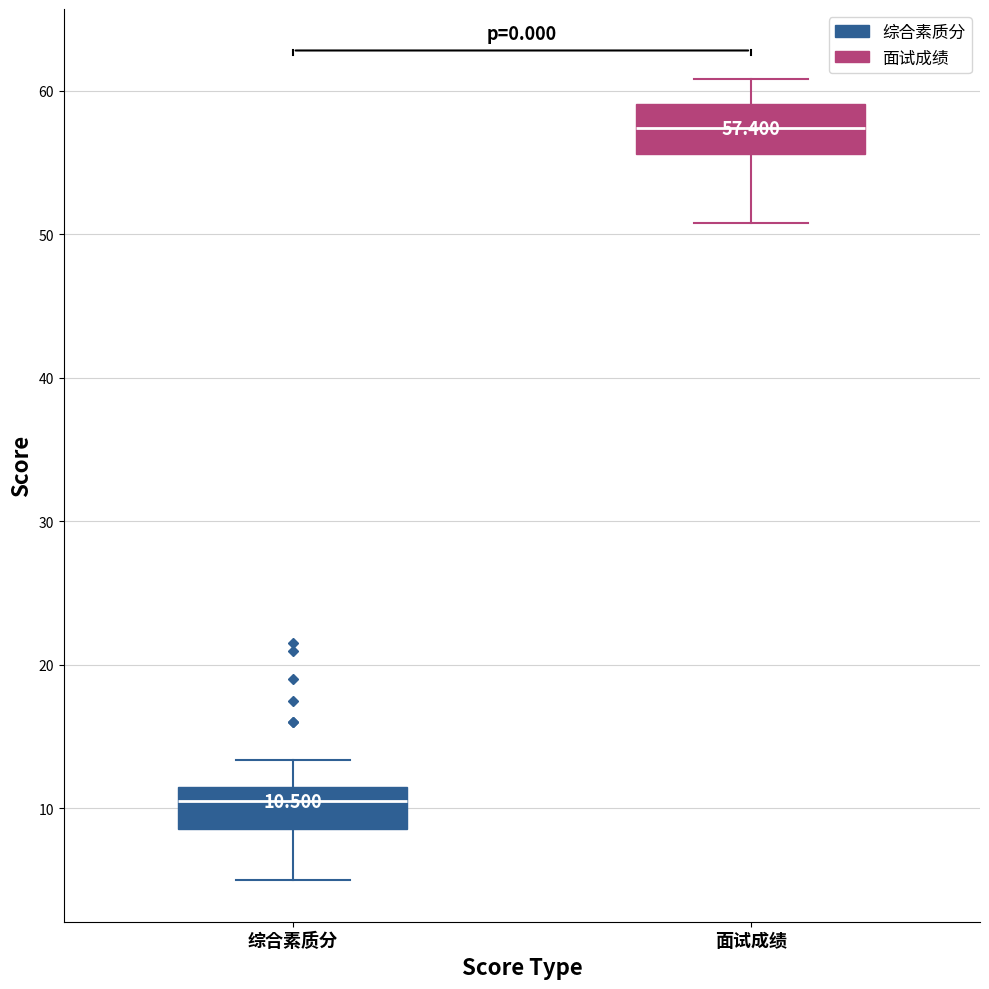

Which box has the highest median line?

面试成绩